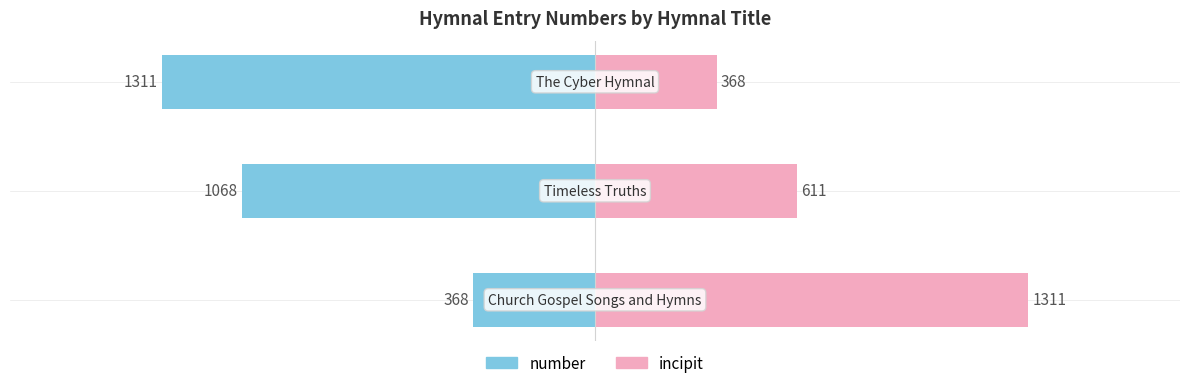

How many bars are there in each group?

2